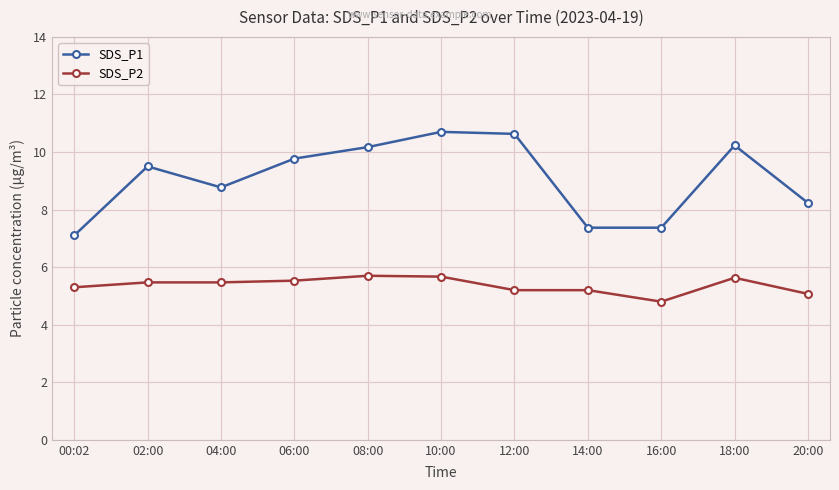

Rank the series at 18:00 from lowest to highest value.

SDS_P2, SDS_P1